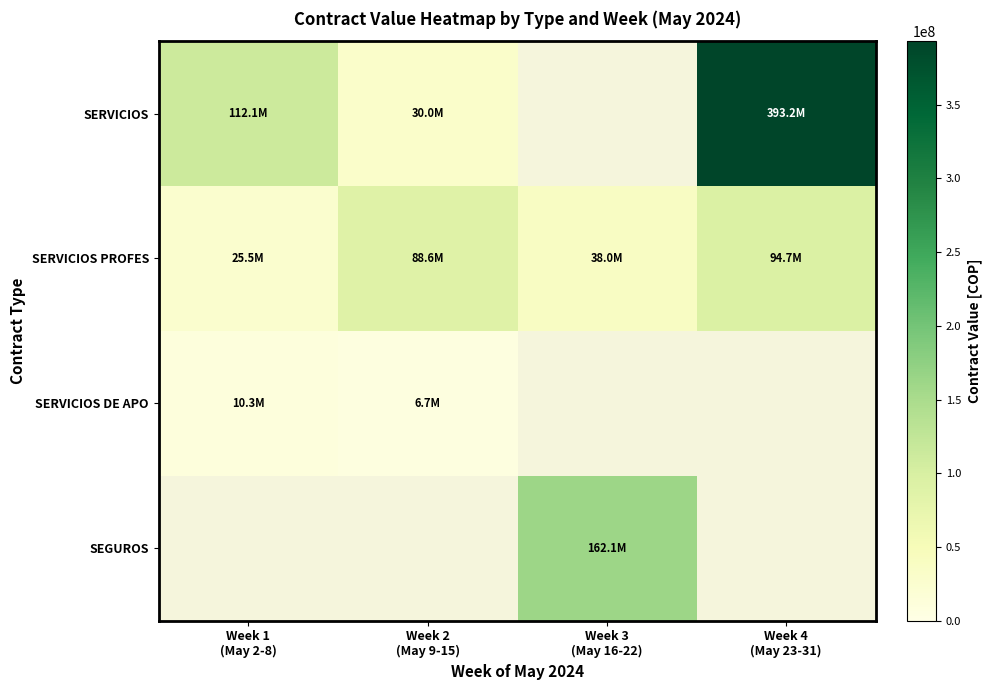

List the labels in order of SERVICIOS DE APO value, smallest first.

Week 2 (May 9-15), Week 3 (May 16-22), Week 4 (May 23-31), Week 1 (May 2-8)